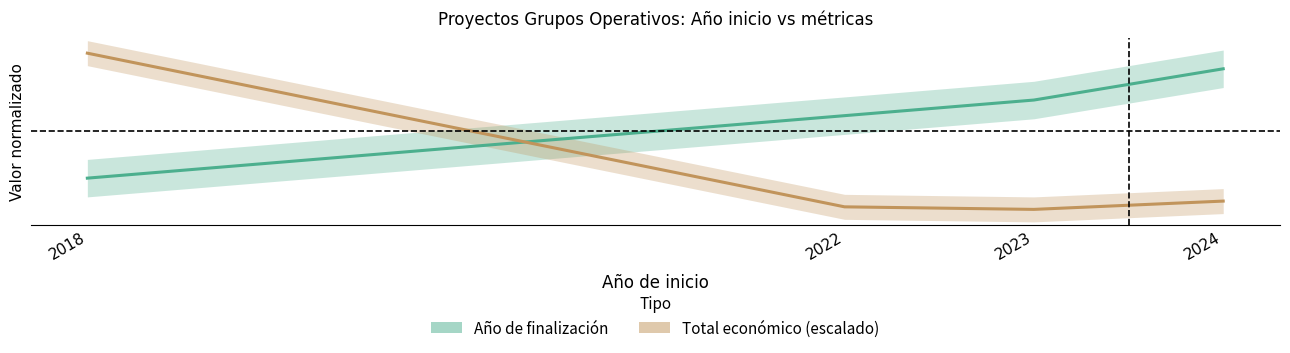

Does the chart display data point markers on the line(s)?

No